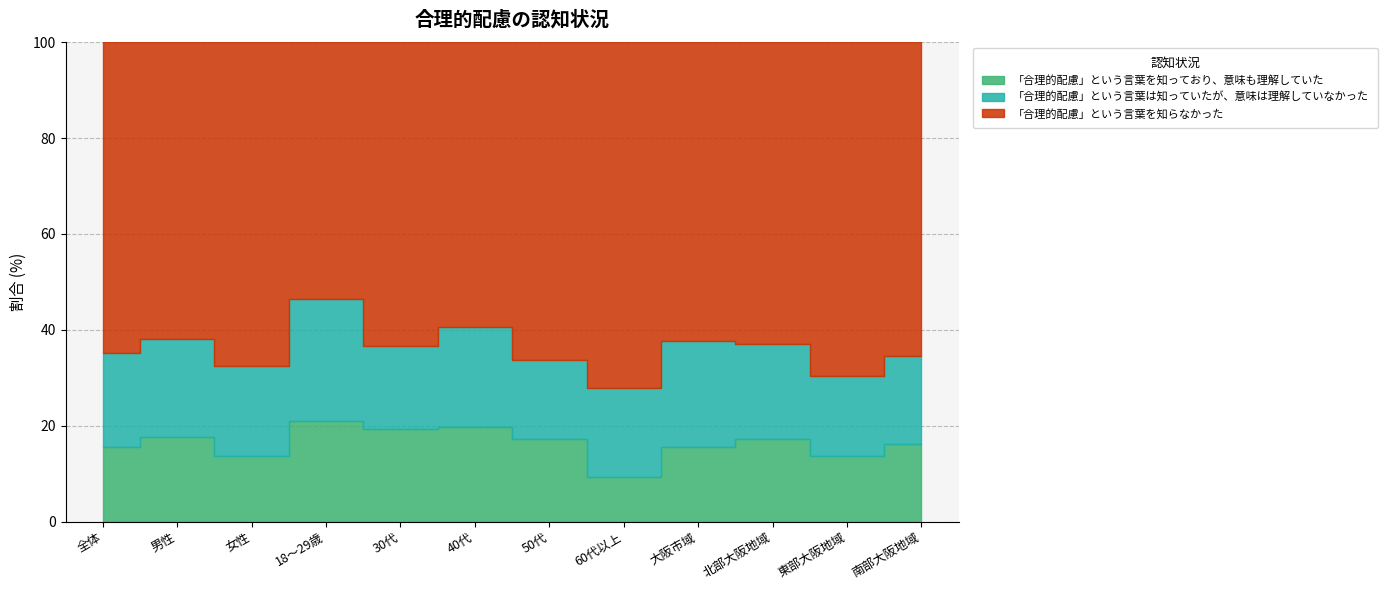

Which series has the largest range (max minus min)?

「合理的配慮」という言葉を知らなかった